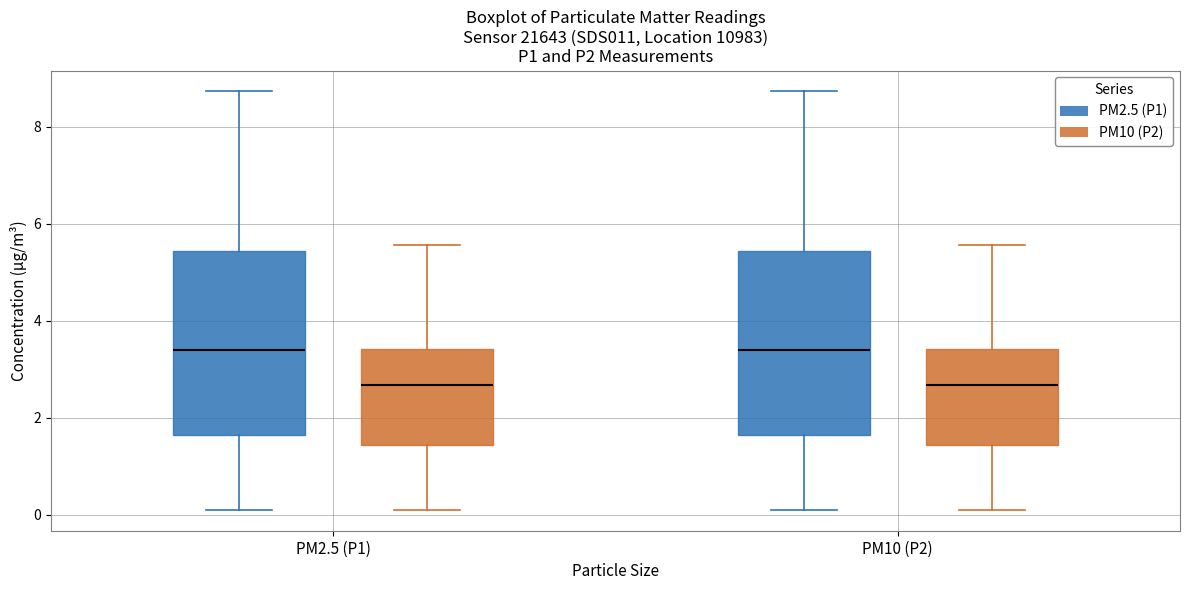

Reading left to right, transcribe this box plot: for each box, give where its median line is, the range the box spans, and where its two whiskers end, as read against the y-axis. The values are not printed on the chart, so give them approximately, as read against the axis.

PM2.5 (P1) (PM2.5 (P1)): median 3.4, box 1.6 to 5.4, whiskers 0.2 to 8.8
PM2.5 (P1) (PM10 (P2)): median 2.6, box 1.4 to 3.4, whiskers 0.2 to 5.6
PM10 (P2) (PM2.5 (P1)): median 3.4, box 1.6 to 5.4, whiskers 0.2 to 8.8
PM10 (P2) (PM10 (P2)): median 2.6, box 1.4 to 3.4, whiskers 0.2 to 5.6